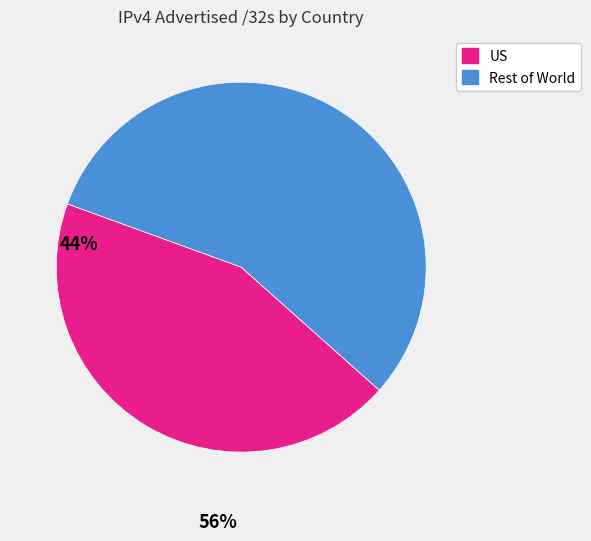

Does any single category account for the majority?

Yes